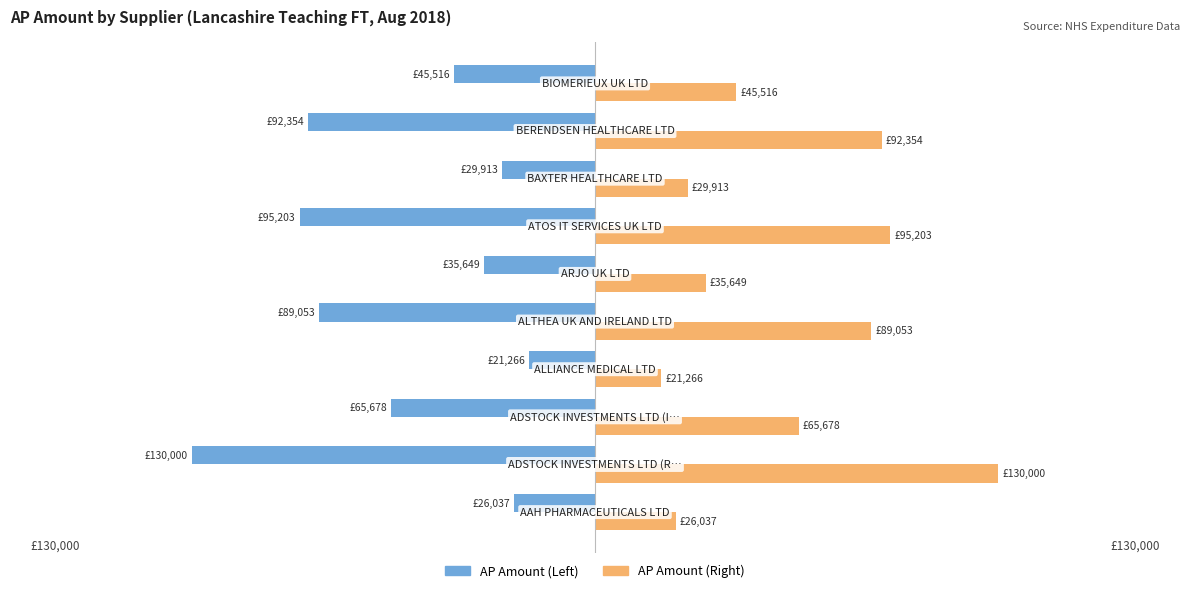

Count the number of data series in this chart.

2